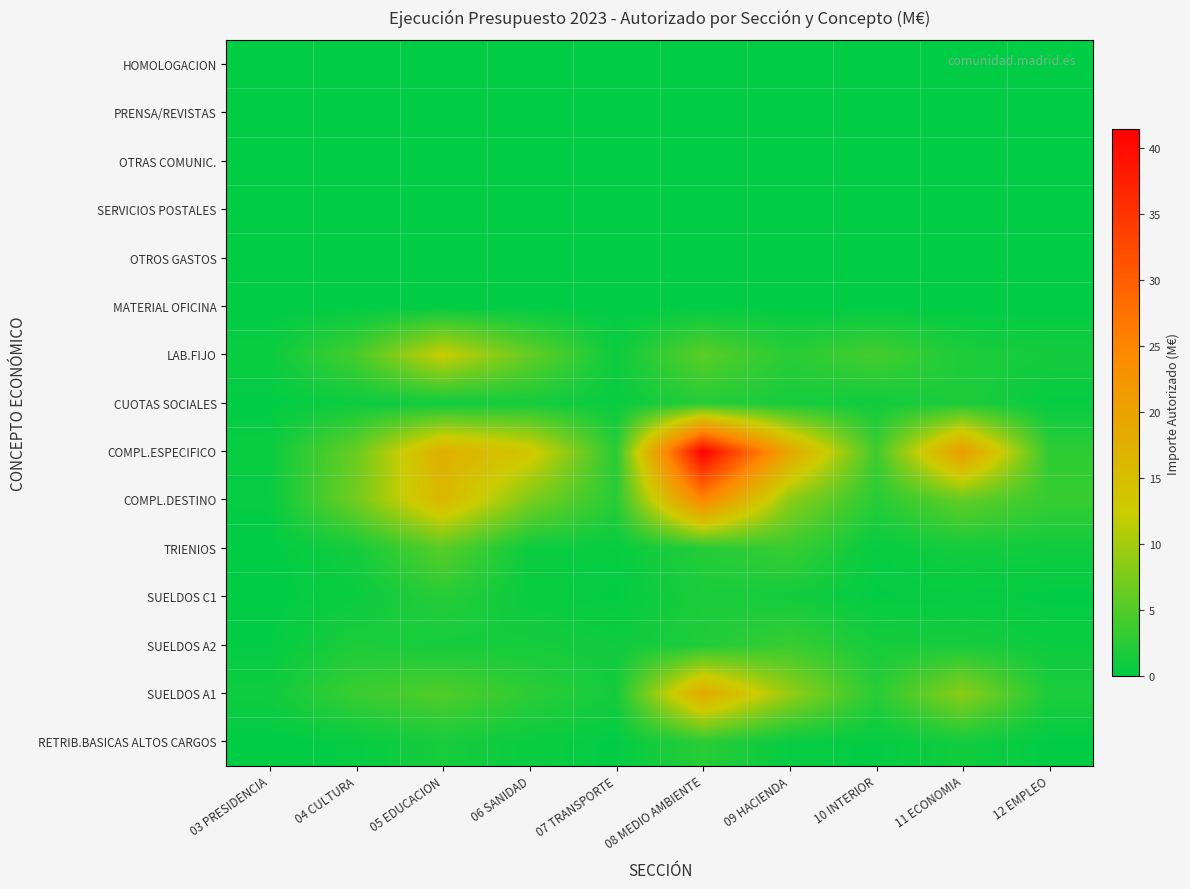

What is the difference between the highest and lowest values at 12 EMPLEO?

3.4